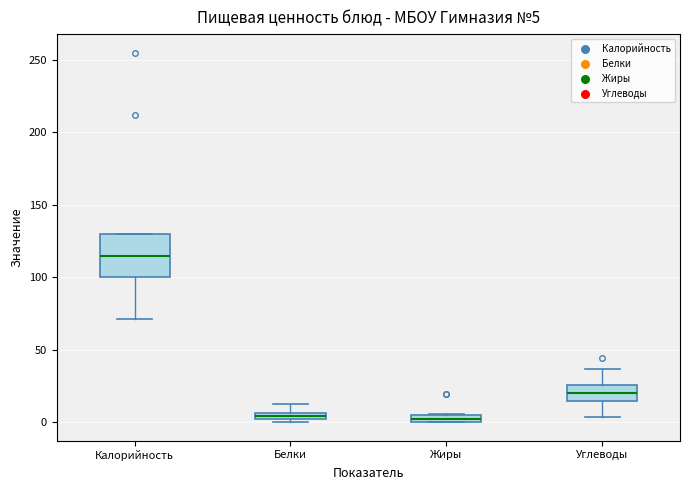

Which box is the tallest, from its lower edge to its upper edge?

Калорийность